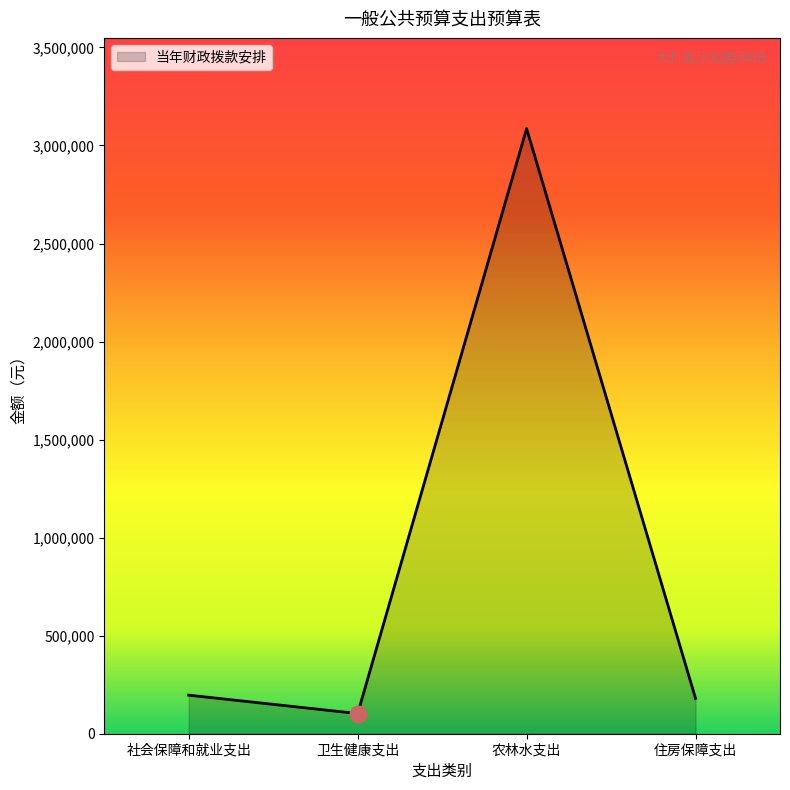

Approximately how many times larger is the value at 社会保障和就业支出 compared to 住房保障支出?

1.1